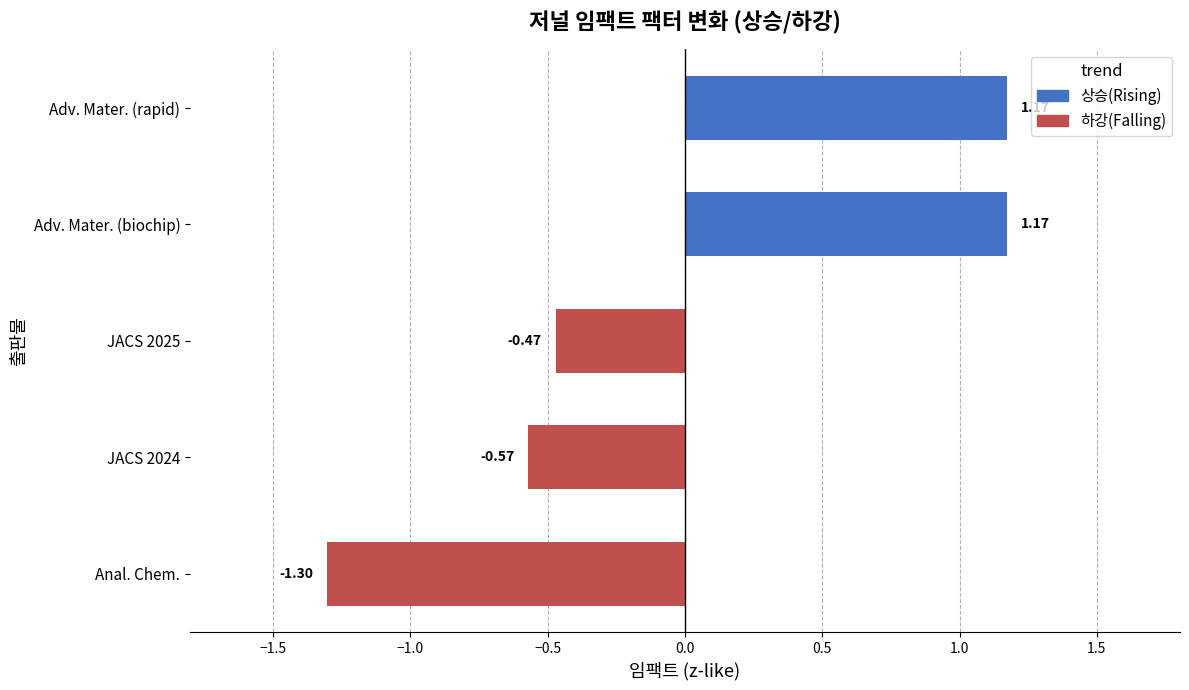

What is the difference between the maximum and minimum values?

2.5